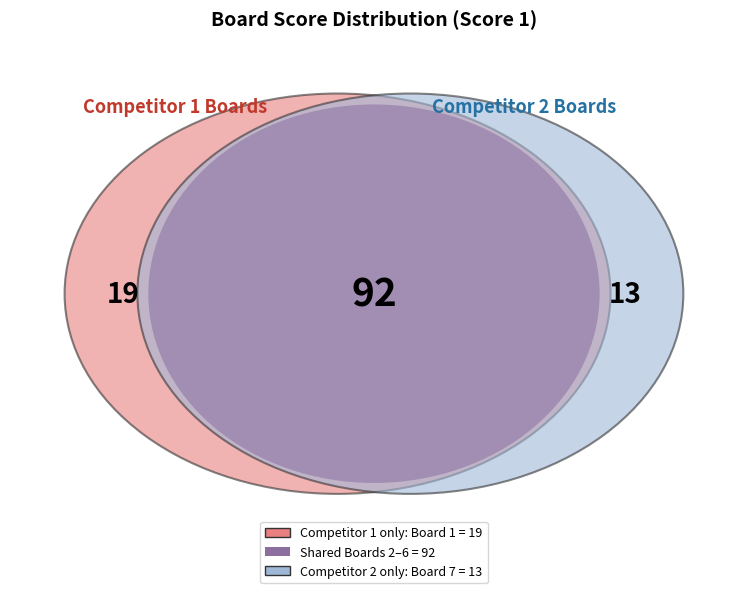

Which slice is the smallest?

3